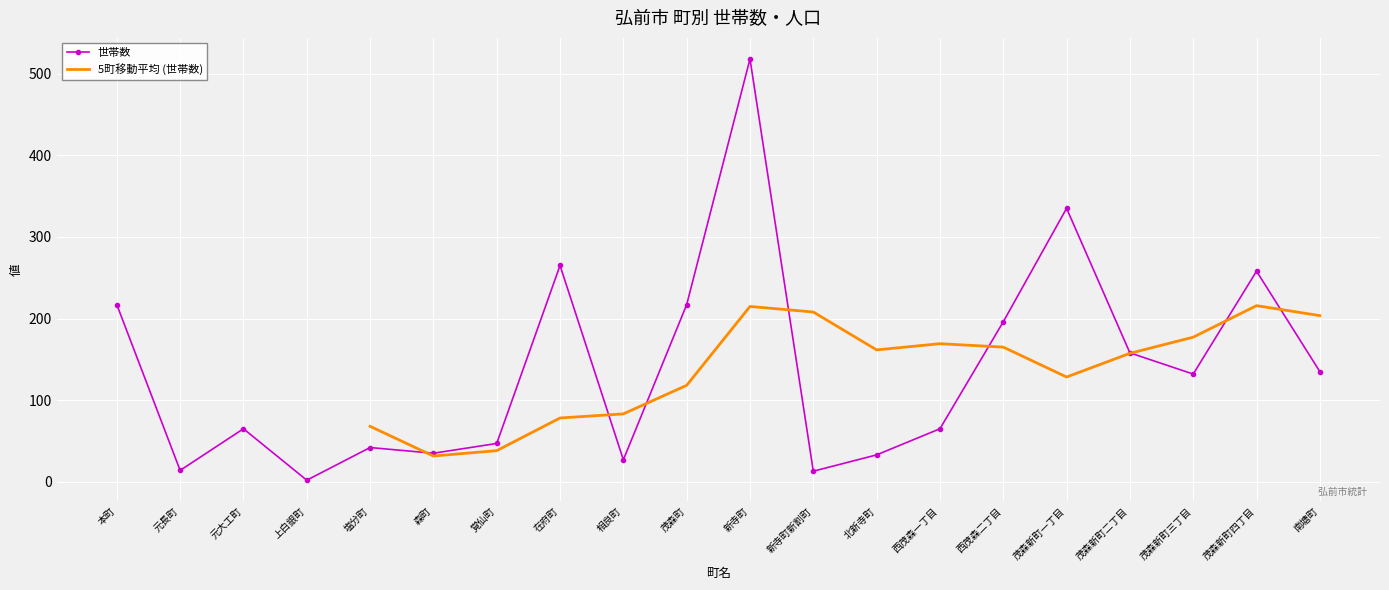

What is the sum of the values at 上白銀町 and 新寺町新割町?

15